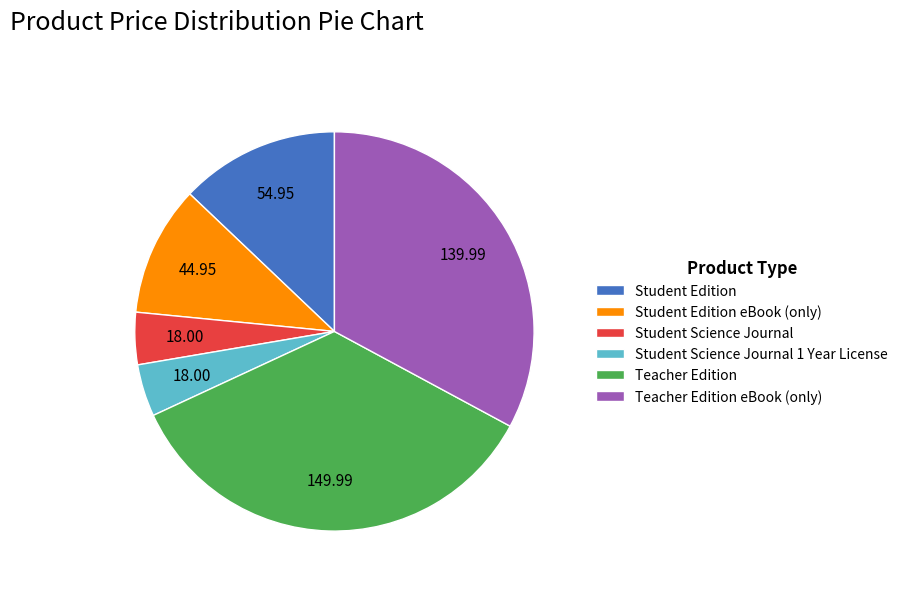

What is the largest slice in the pie chart?

Teacher Edition